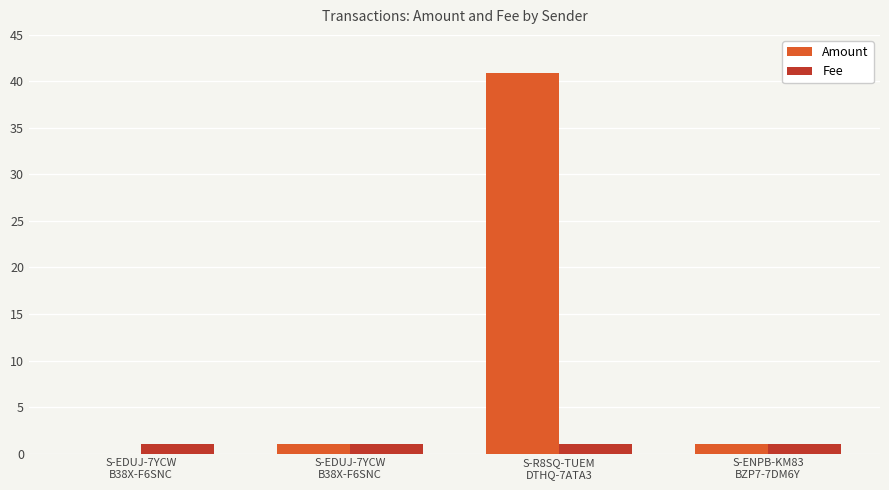

What is the total value across all series at S-EDUJ-7YCW
B38X-F6SNC?

1.0